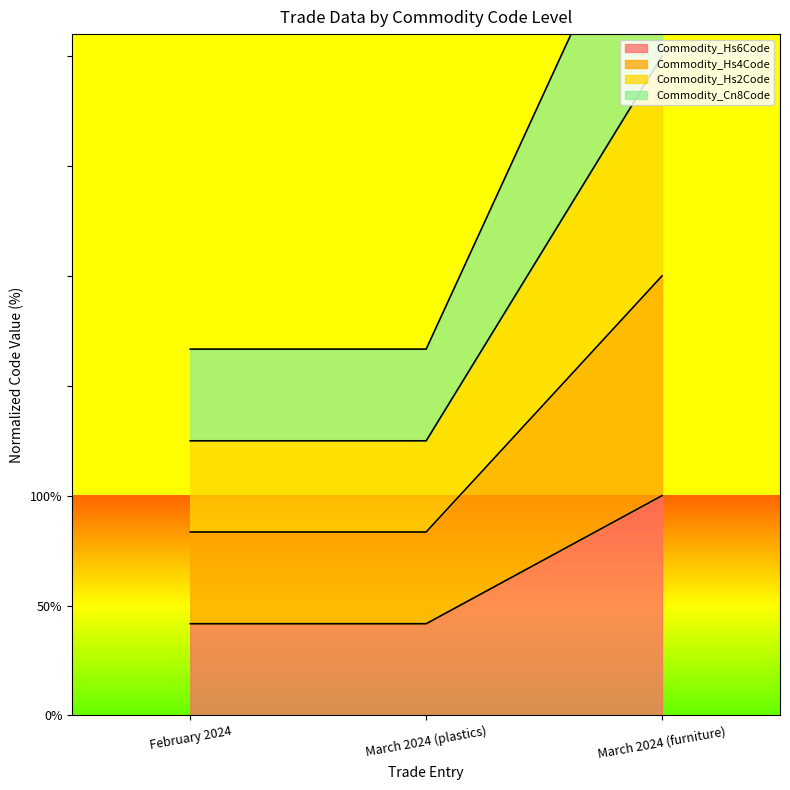

Reading right to left, list all the values displayed in this chart.

Commodity_Hs6Code: March 2024 (furniture)=100.0	March 2024 (plastics)=41.7	February 2024=41.7
Commodity_Hs4Code: March 2024 (furniture)=200.0	March 2024 (plastics)=83.5	February 2024=83.5
Commodity_Hs2Code: March 2024 (furniture)=300.0	March 2024 (plastics)=125.0	February 2024=125.0
Commodity_Cn8Code: March 2024 (furniture)=400.0	March 2024 (plastics)=166.7	February 2024=166.7